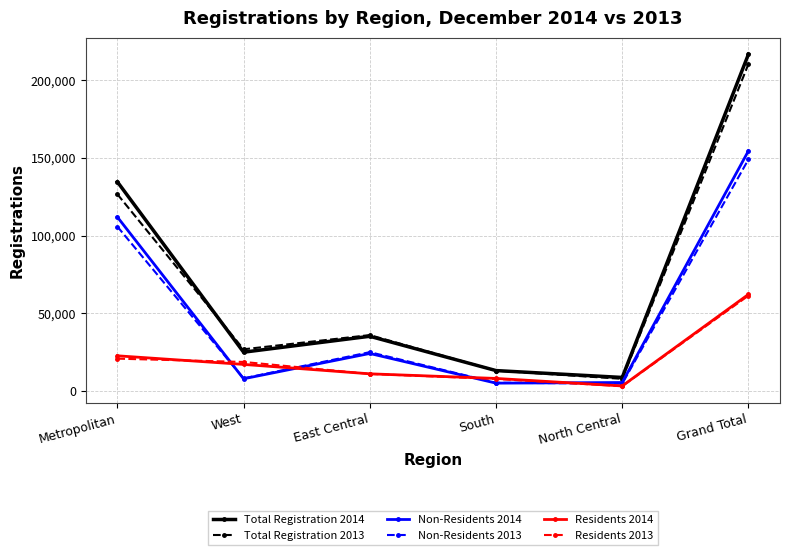

What is the difference between the second highest and second lowest values in the Residents 2014 series?

14563